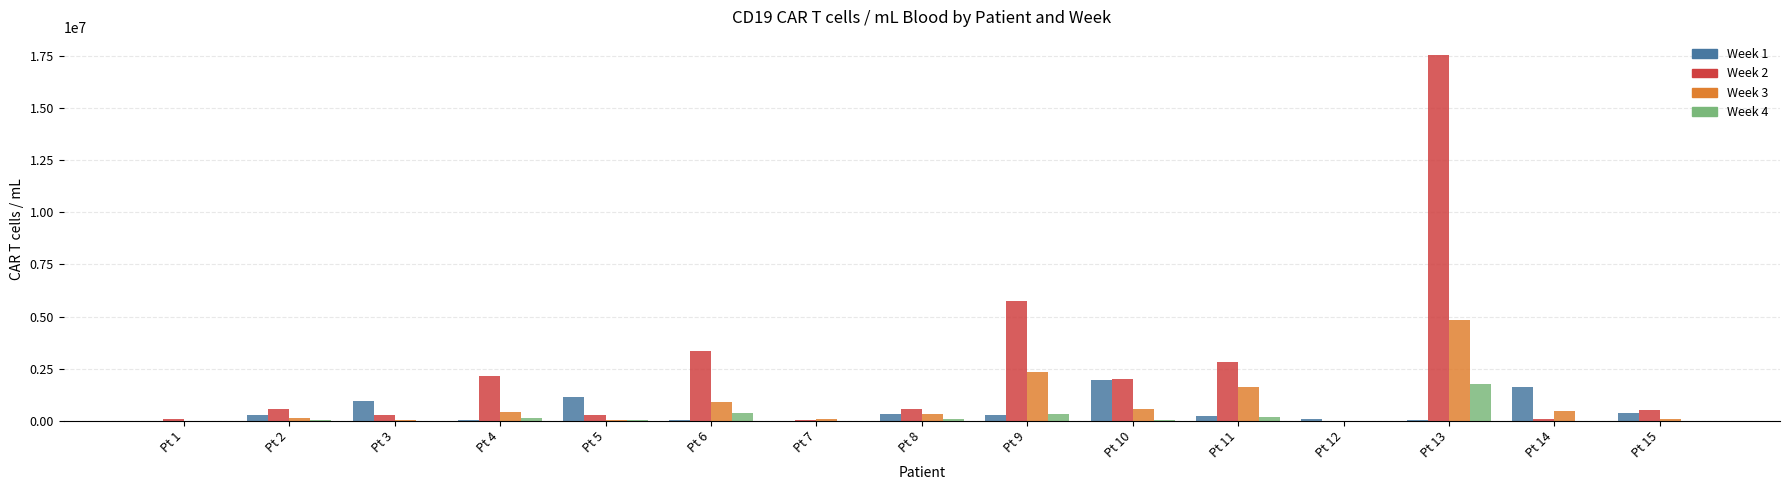

What are all the series names shown in the legend?

Week 1, Week 2, Week 3, Week 4